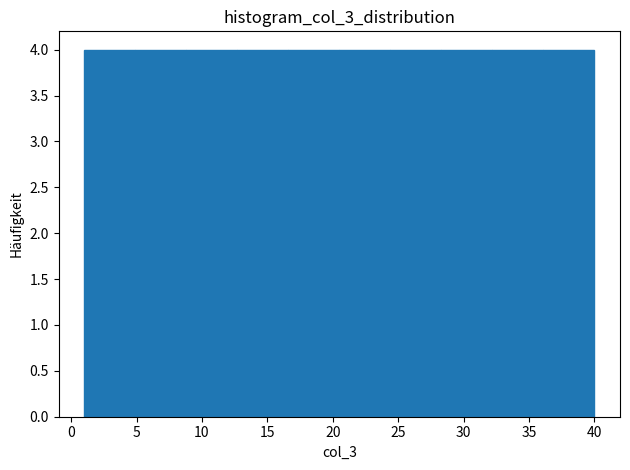

Reading left to right, list every bar in this chart as the range it spans on the x-axis followed by its height. Neither the bar edges nor the heights are printed on the chart, so give them approximately, as read against the axes.

1.0 to 4.9: 4
4.9 to 8.8: 4
8.8 to 12.7: 4
12.7 to 16.6: 4
16.6 to 20.5: 4
20.5 to 24.4: 4
24.4 to 28.3: 4
28.3 to 32.2: 4
32.2 to 36.1: 4
36.1 to 40.0: 4